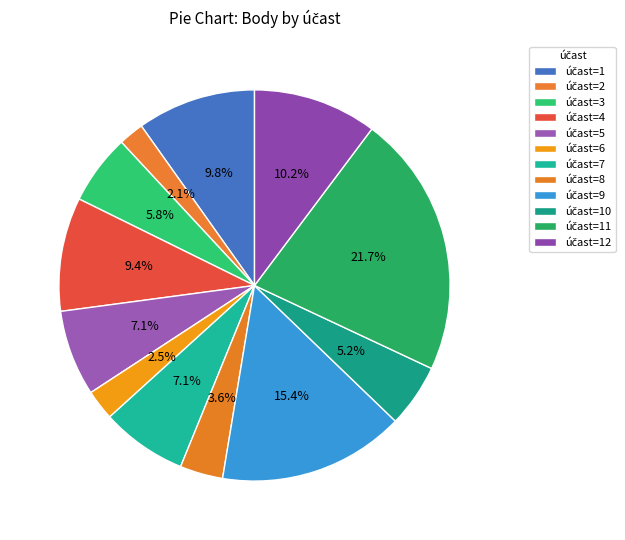

Count the number of slices in the pie.

12